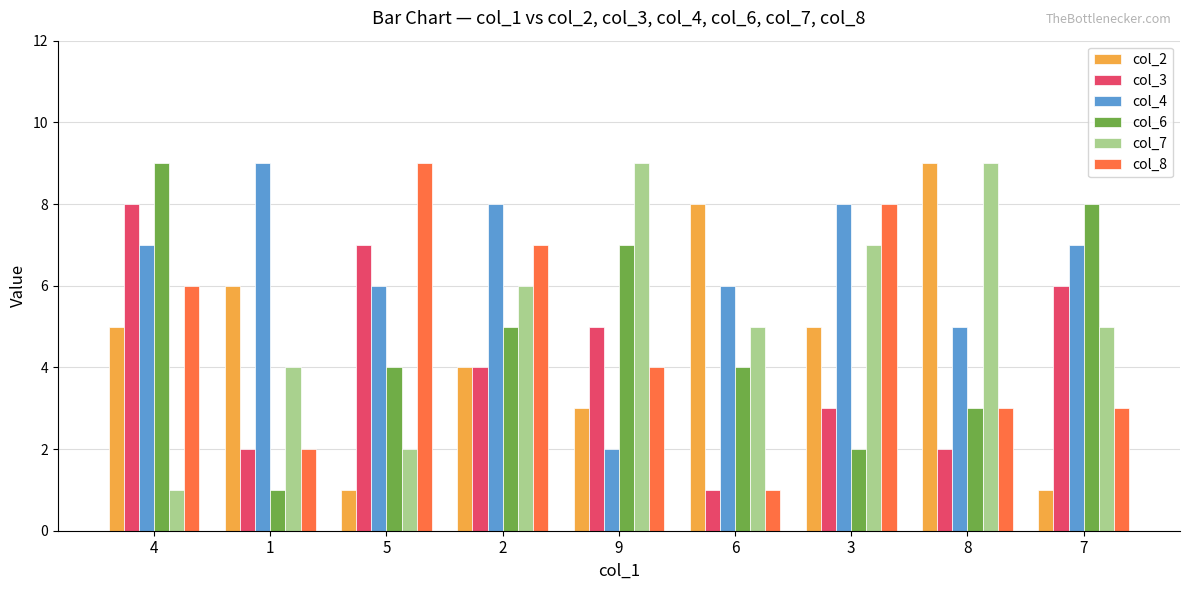

How many bars are there in total?

54